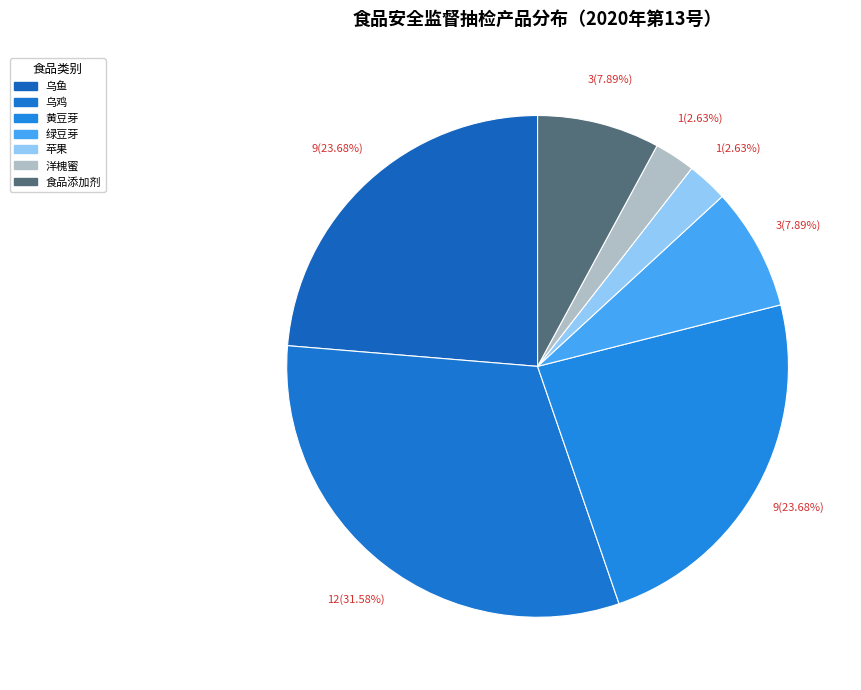

What percentage is the 食品添加剂 slice, to the nearest percent?

8%